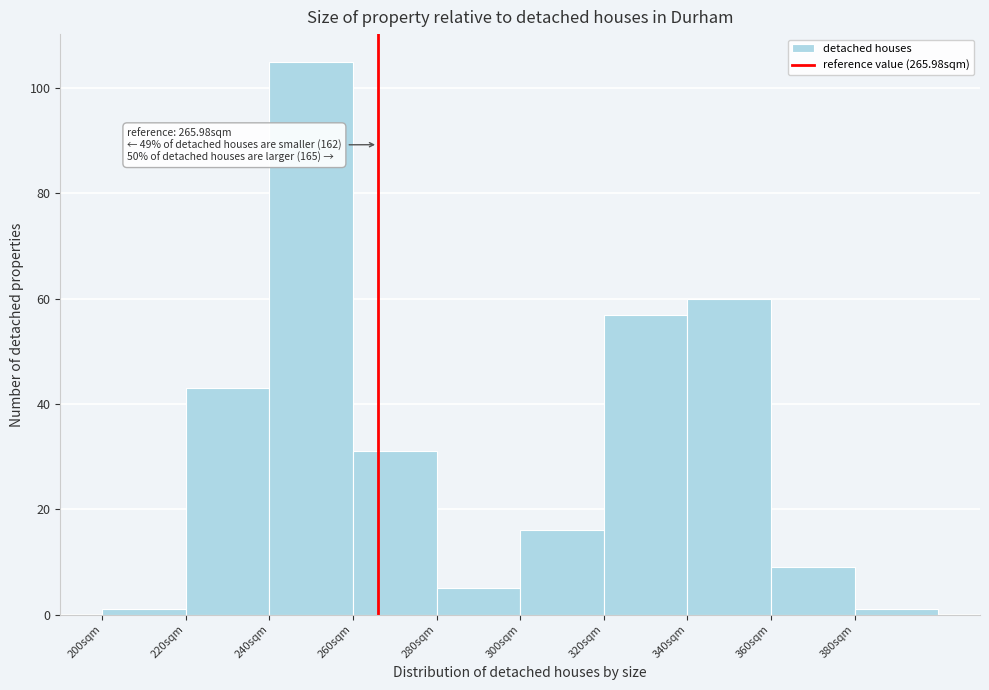

Which range on the x-axis has the tallest bar?

240 to 260